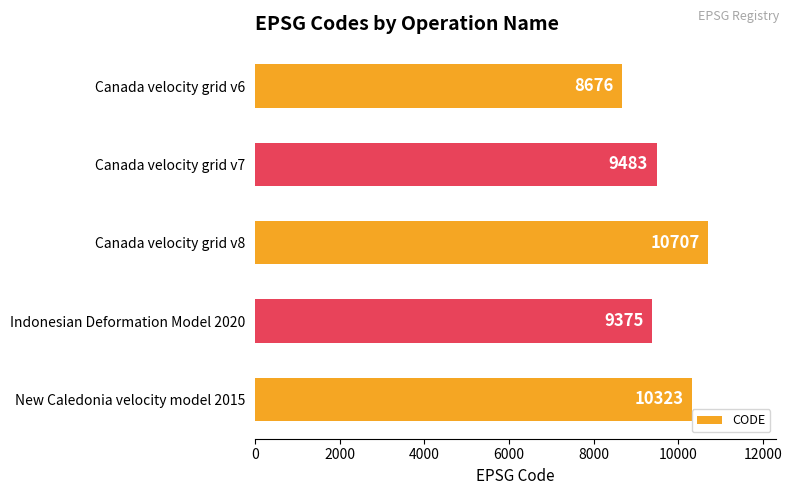

Is it true that the value at Canada velocity grid v6 is 8676?

True